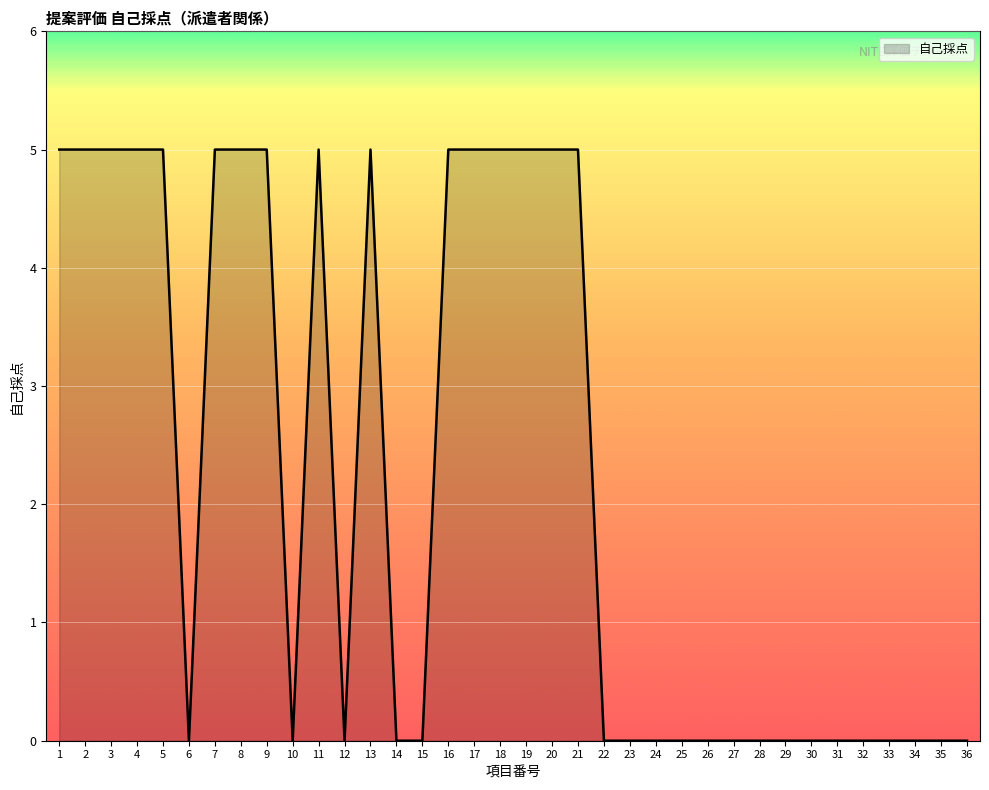

True or false: there are more than 0 points higher than both neighbors.

True